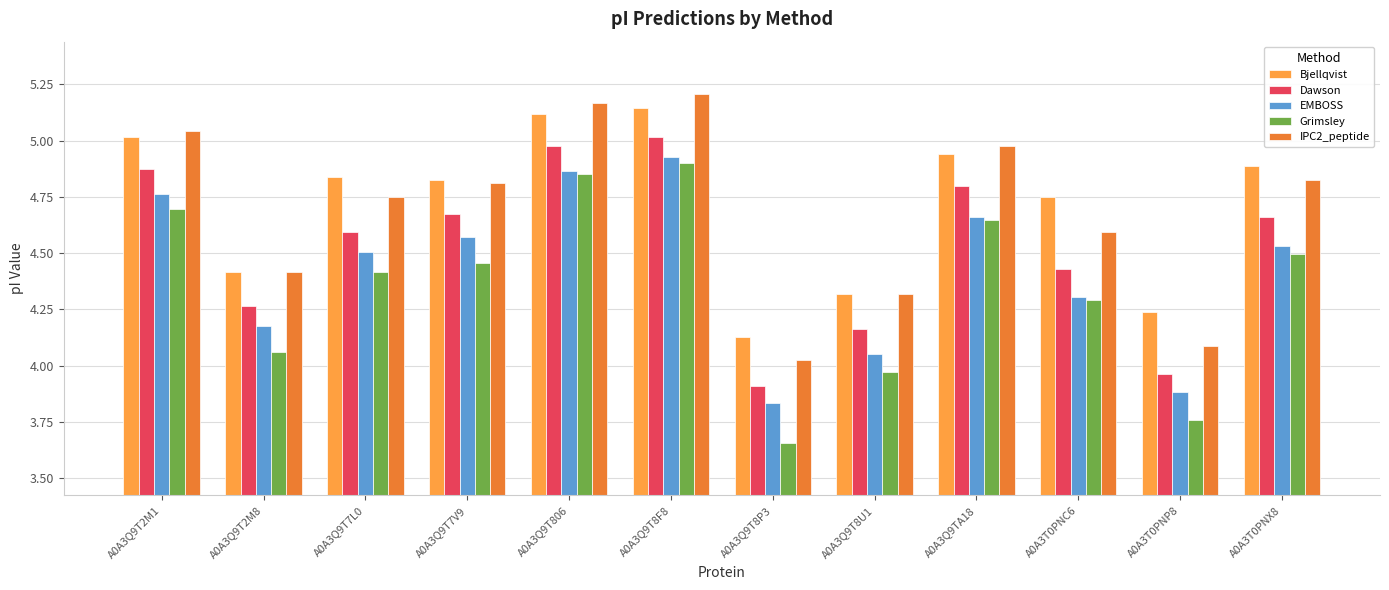

How many bars are there in total?

60